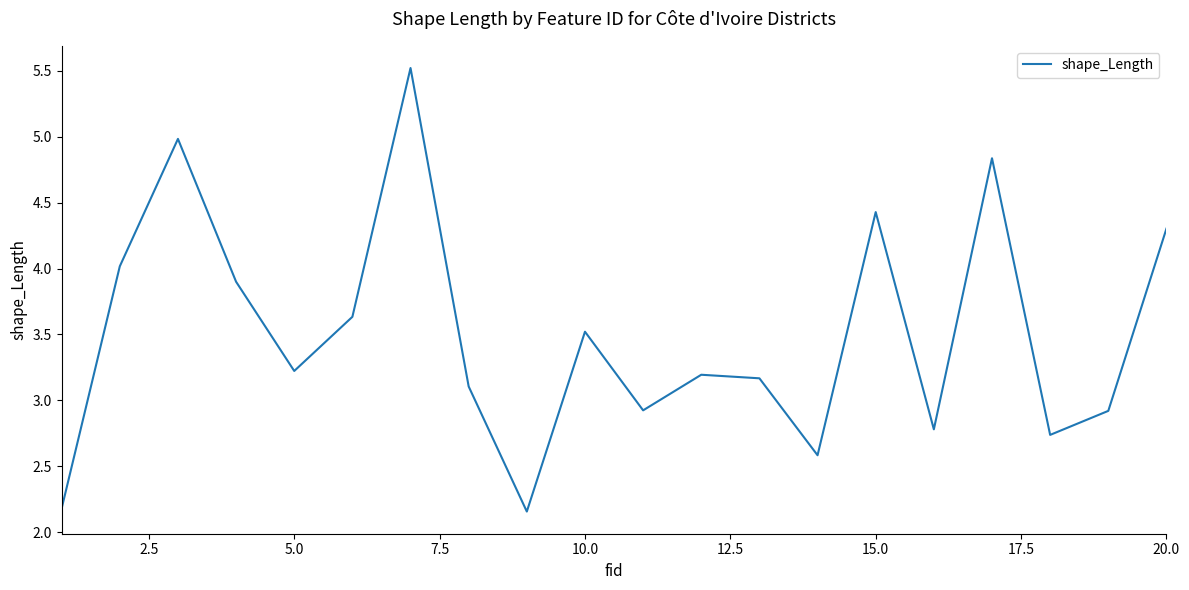

What is the difference between the maximum and minimum values?

3.4